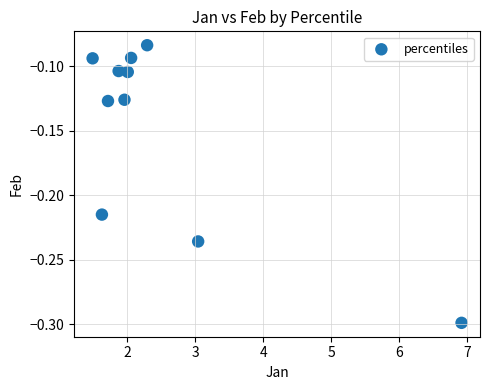

What is the range of X values (max minus min)?

5.4